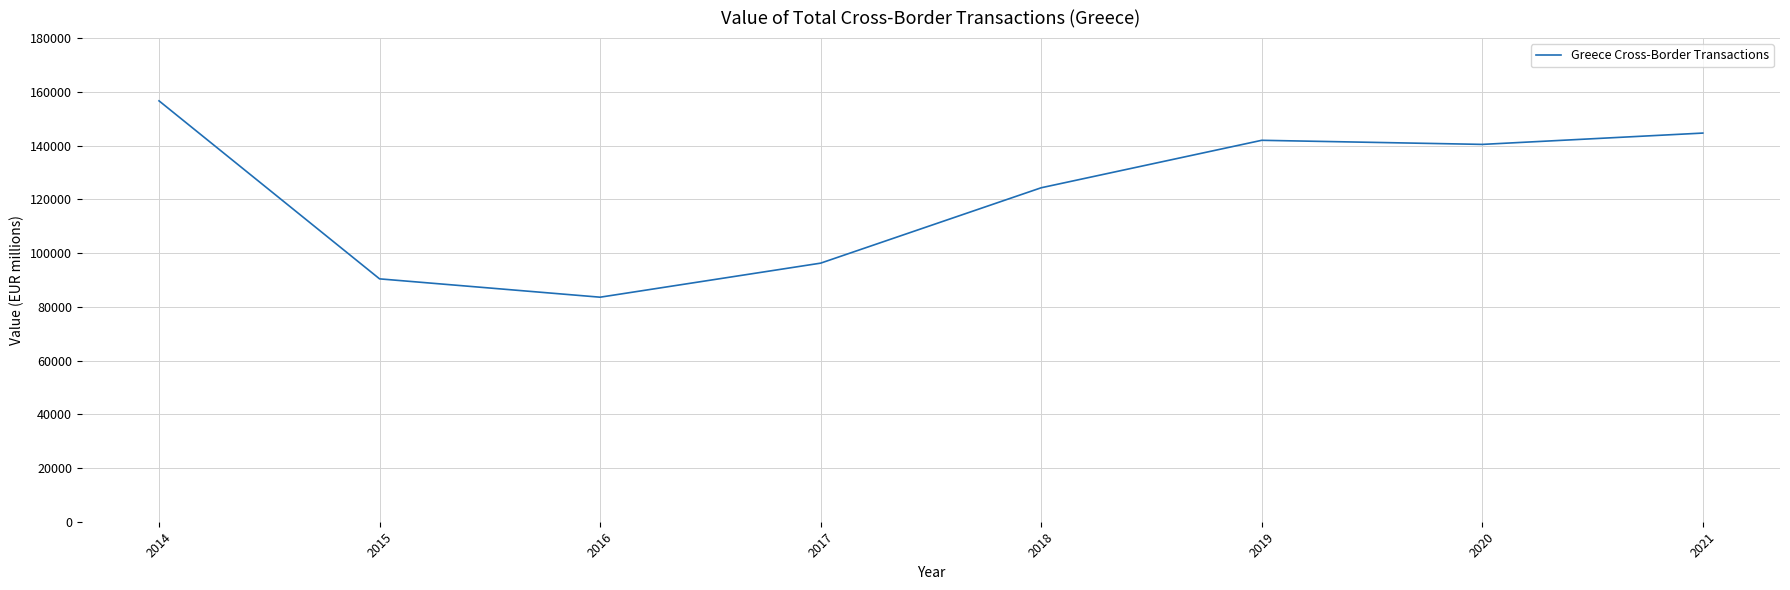

Reading left to right, transcribe all the data shown in this chart.

2014=156641.1	2015=90389.2	2016=83568.1	2017=96241.0	2018=124294.5	2019=141959.4	2020=140433.0	2021=144649.4